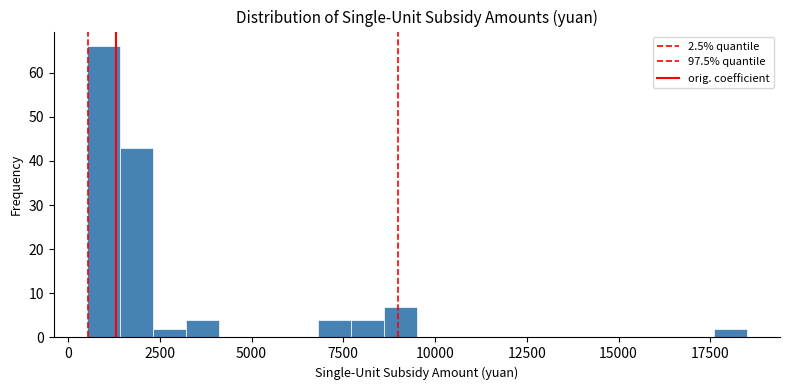

Around what value on the x-axis is the tallest bar? Give the approximate position of its centre, as read against the axis.

1000